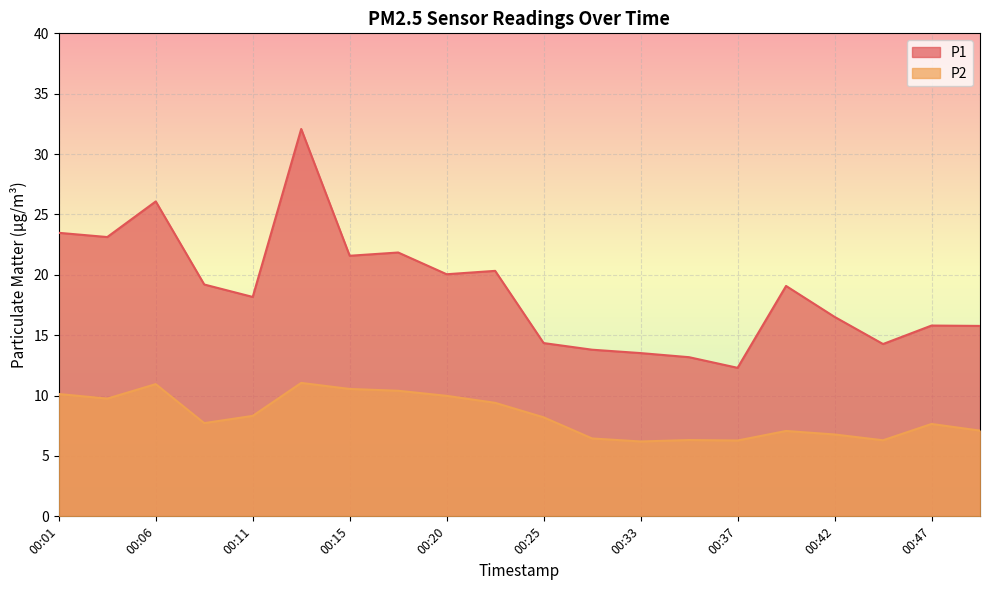

Reading right to left, extract all data points from this chart.

P1: 00:50=15.8	00:47=15.8	00:45=14.3	00:42=16.5	00:40=19.1	00:37=12.3	00:35=13.2	00:33=13.5	00:30=13.8	00:25=14.3	00:23=20.3	00:20=20.1	00:18=21.9	00:15=21.6	00:13=32.1	00:11=18.2	00:08=19.2	00:06=26.1	00:03=23.1	00:01=23.5
P2: 00:50=7.1	00:47=7.7	00:45=6.3	00:42=6.8	00:40=7.1	00:37=6.3	00:35=6.3	00:33=6.2	00:30=6.5	00:25=8.2	00:23=9.4	00:20=10.0	00:18=10.4	00:15=10.6	00:13=11.1	00:11=8.3	00:08=7.7	00:06=10.9	00:03=9.8	00:01=10.1